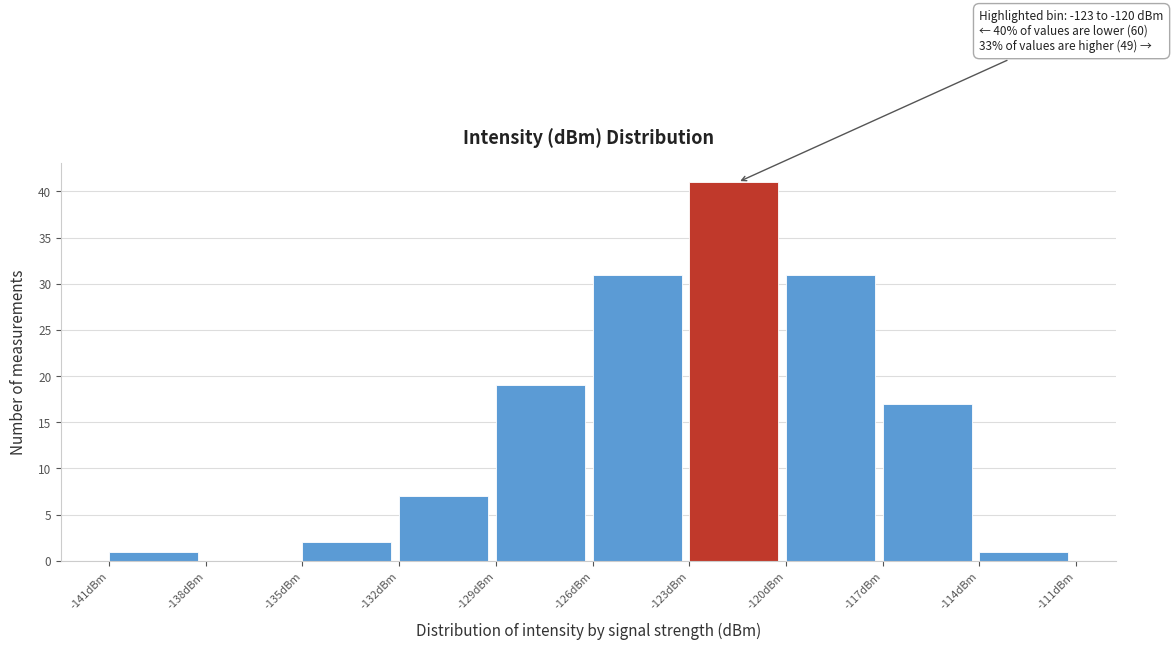

Which range on the x-axis has the tallest bar?

-123 to -120